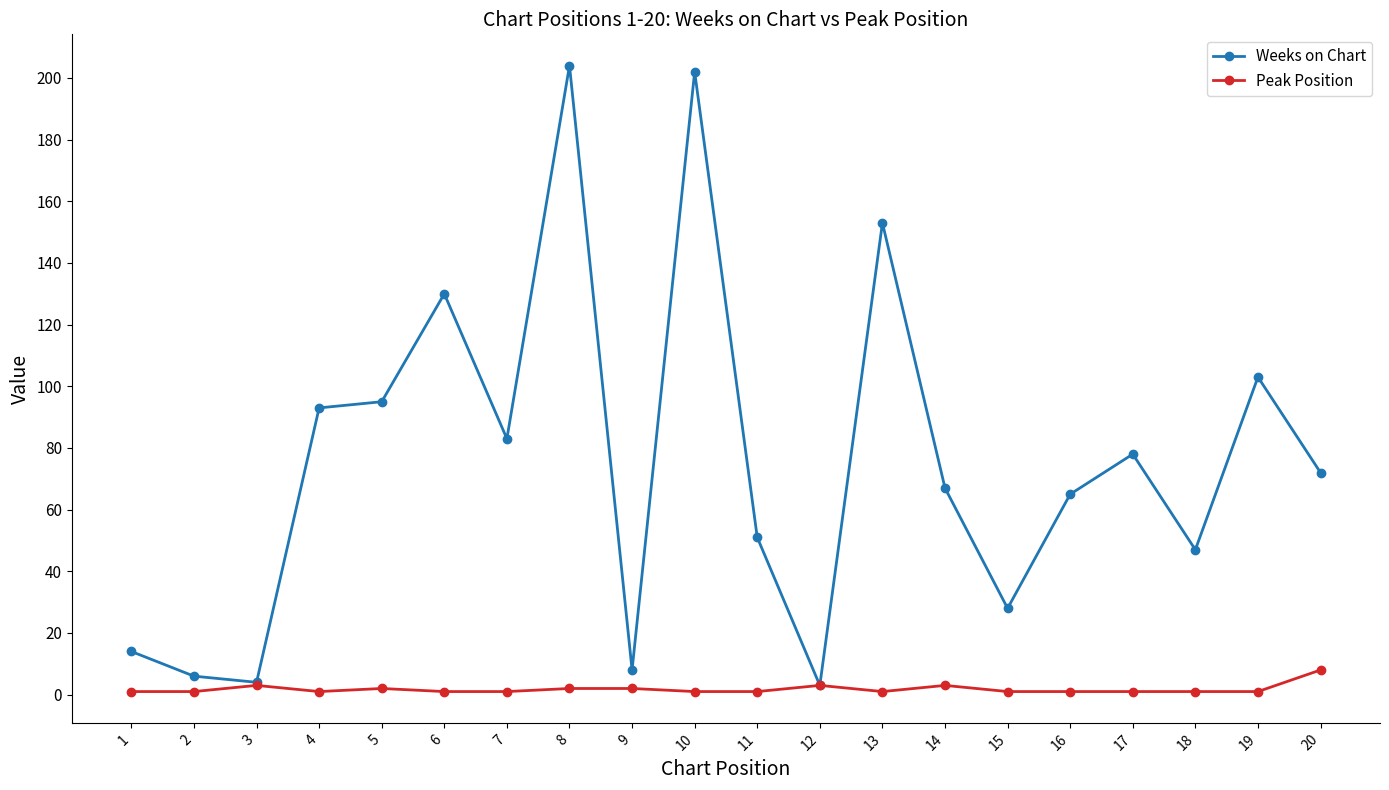

Is the value of Weeks on Chart at 17 greater than the value of Peak Position at 13?

Yes